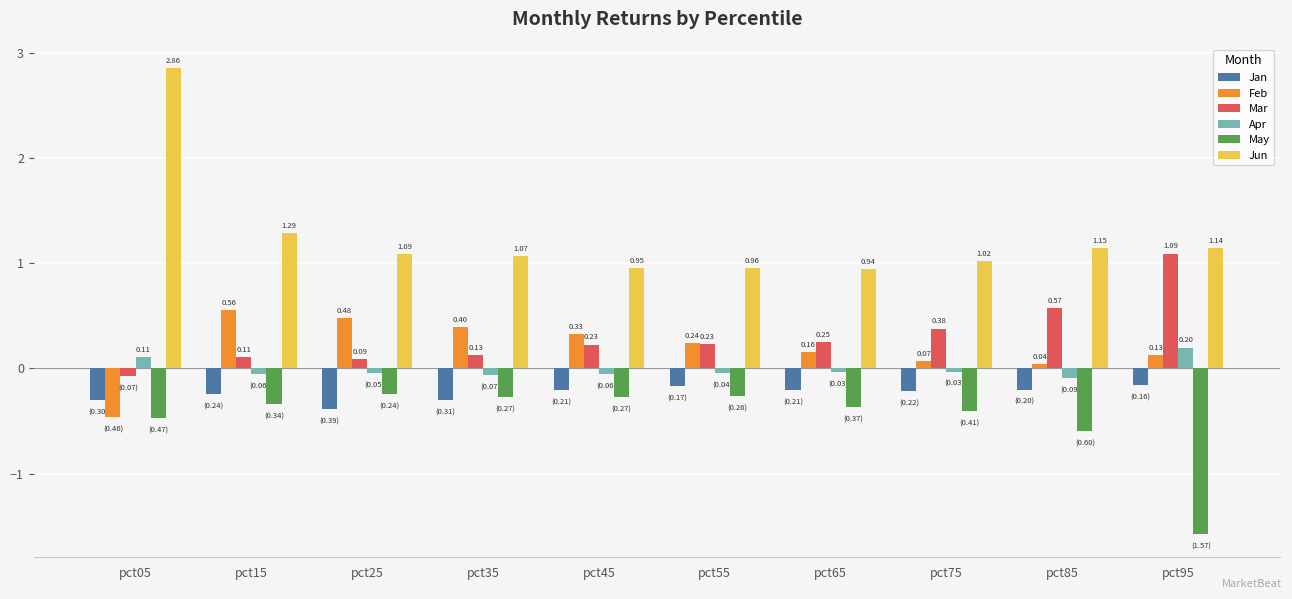

Which series changed the most between pct25 and pct55?

Feb